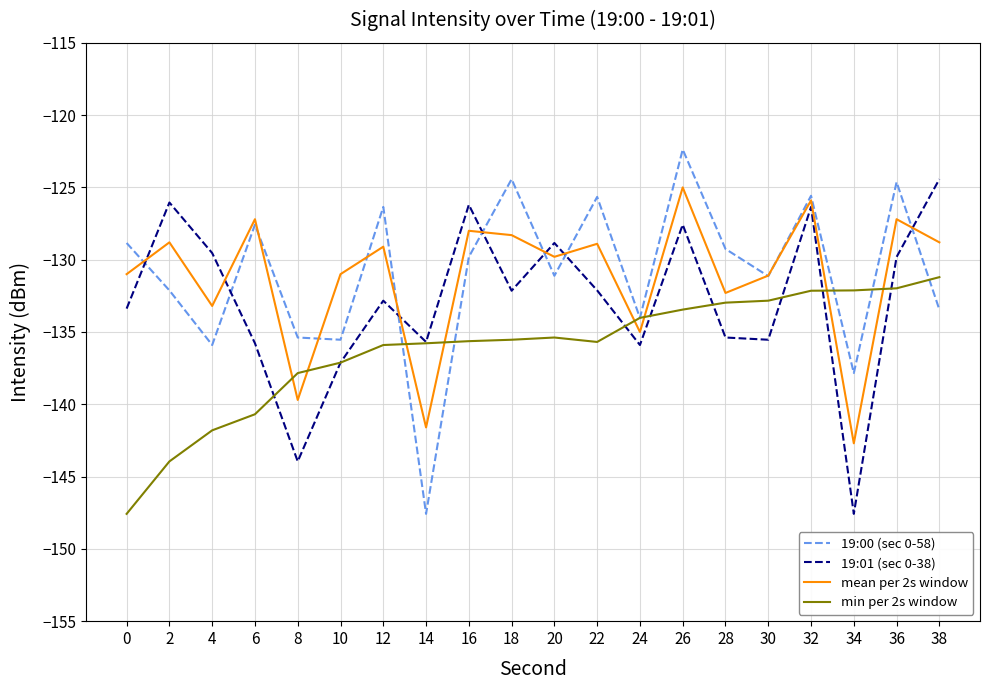

Where do 19:01 (sec 0-38) and 19:00 (sec 0-58) first cross each other?

0 and 2